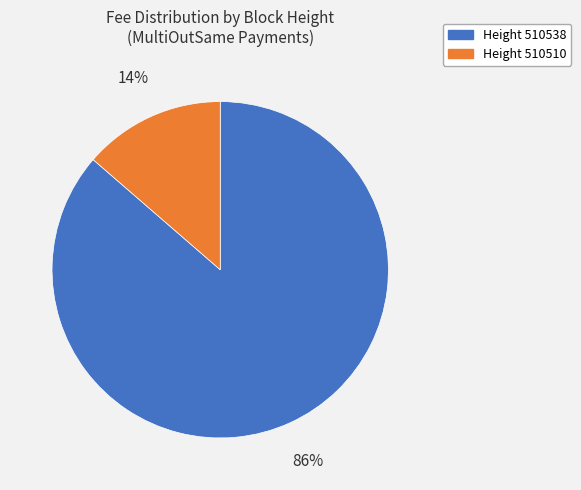

To the nearest percent, what is the average slice percentage?

50%